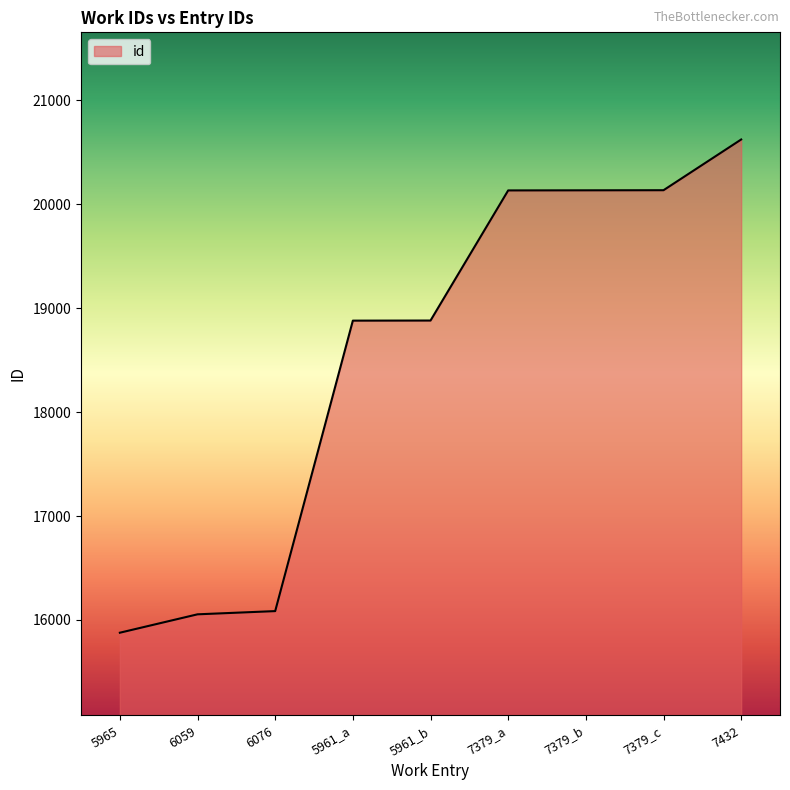

What is the difference between the maximum and minimum values?

4746